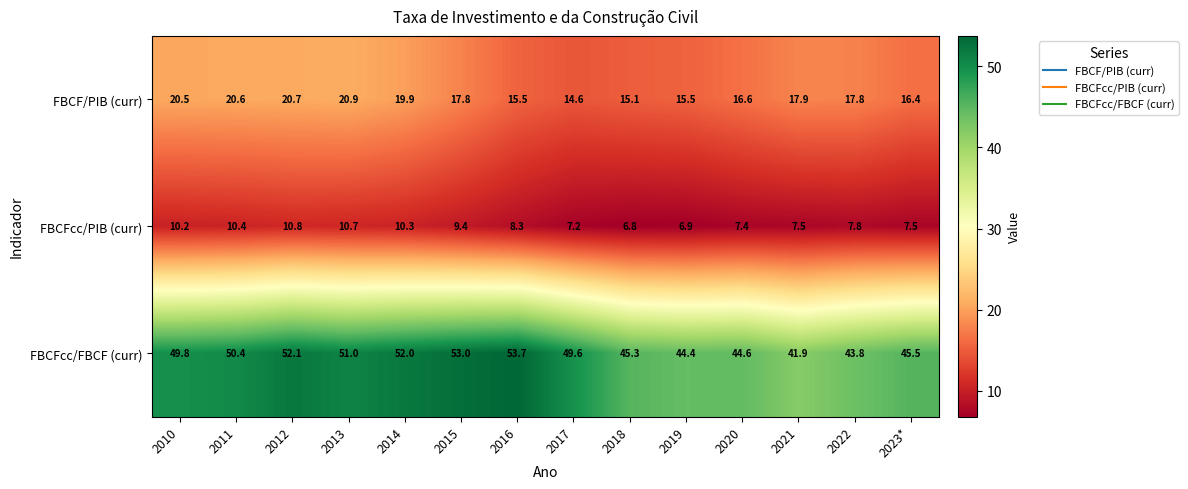

What is the average value of the FBCF/PIB (curr) series?

17.8